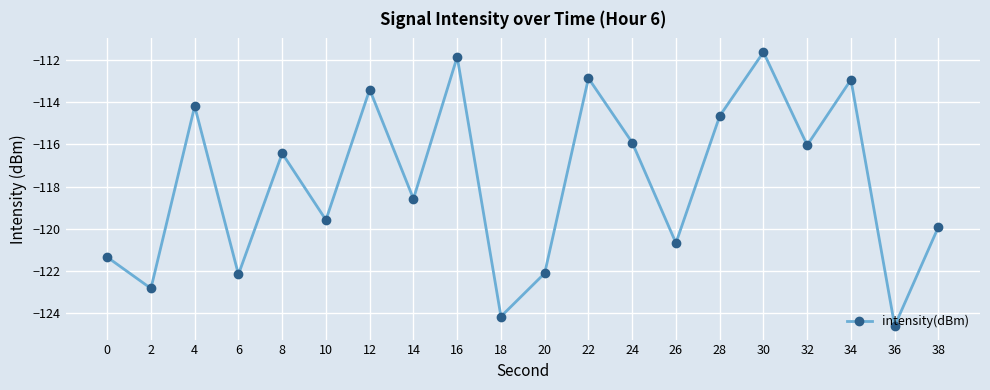

At which category does the chart reach its minimum across all series?

36